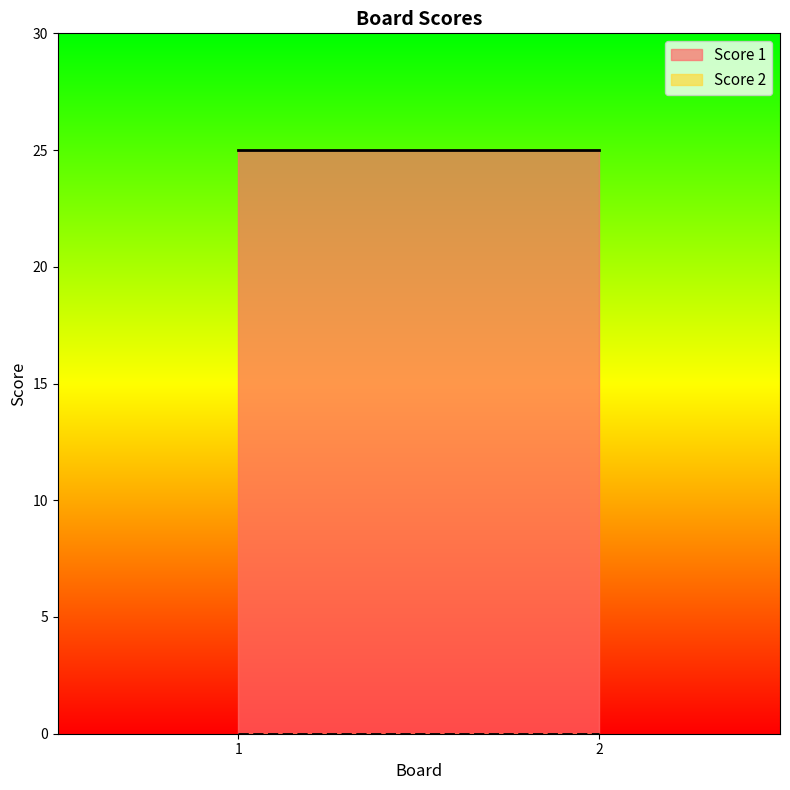

Reading left to right, list all the values displayed in this chart.

Score 1: 1=25	2=25
Score 2: 1=0	2=0